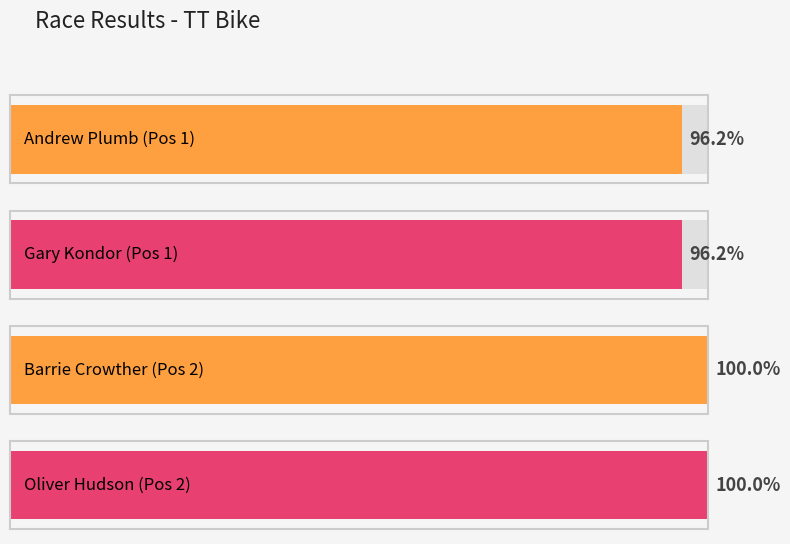

Does the chart contain stacked bars?

No